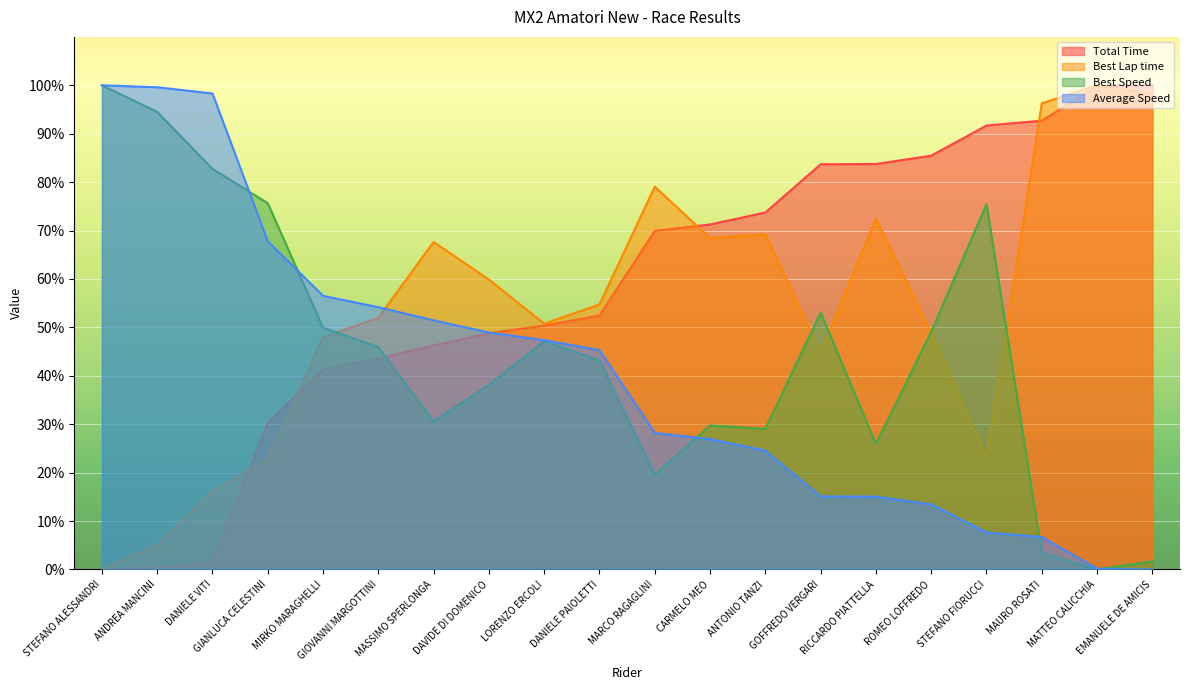

Which category has the highest value across all series?

EMANUELE DE AMICIS